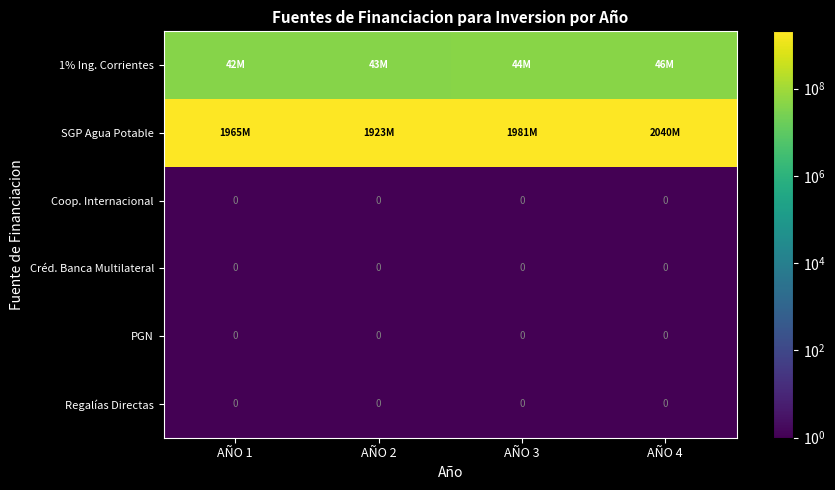

The PGN series shows 0 at AÑO 4. True or false?

True